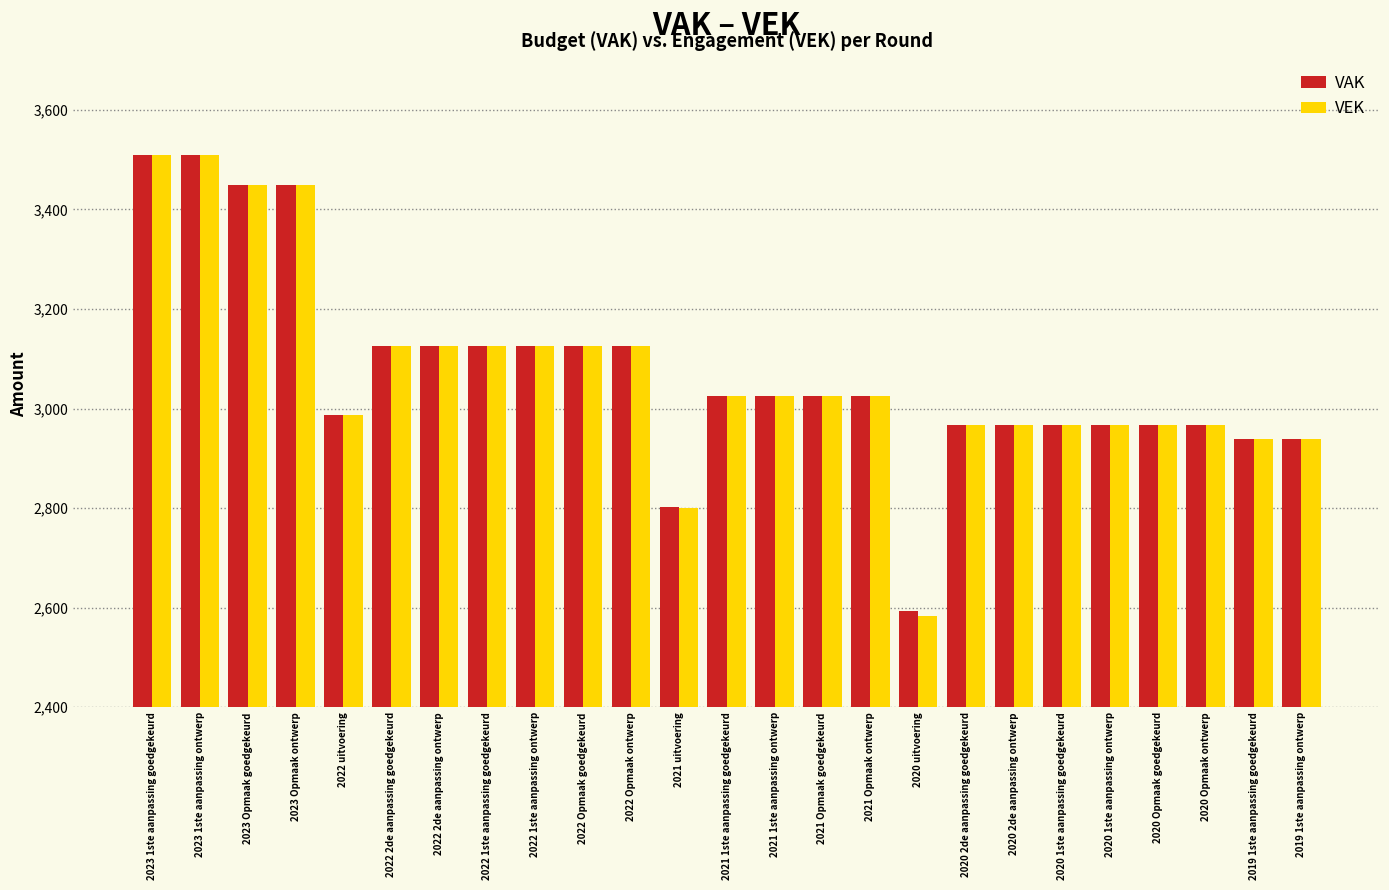

What is the sum of the VEK values at 2020 uitvoering and 2021 uitvoering?

5385